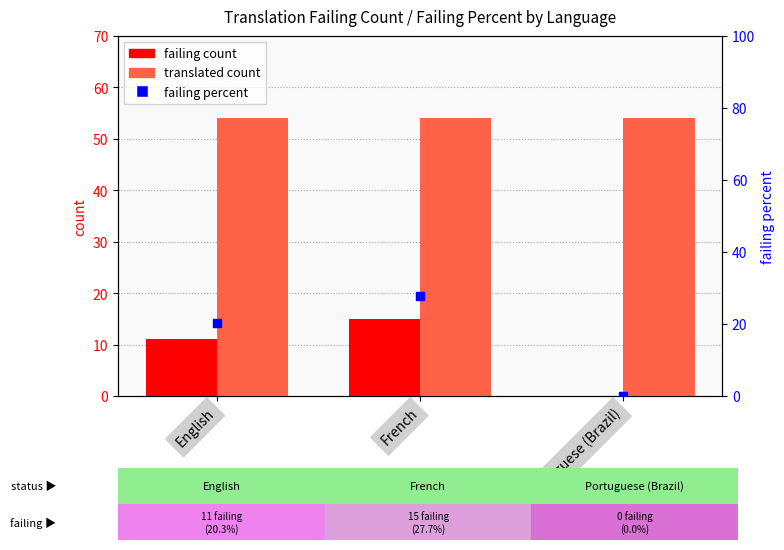

What is the total value across all series at English?

85.3